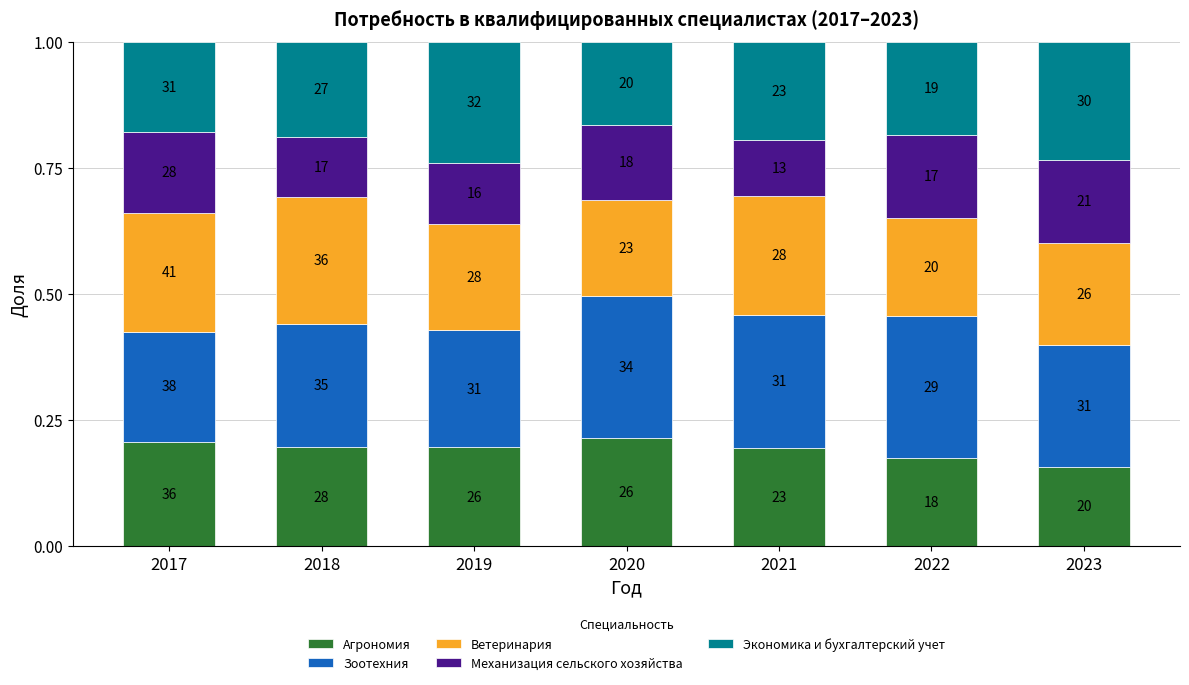

Between 2020 and 2022, which is larger?

2020